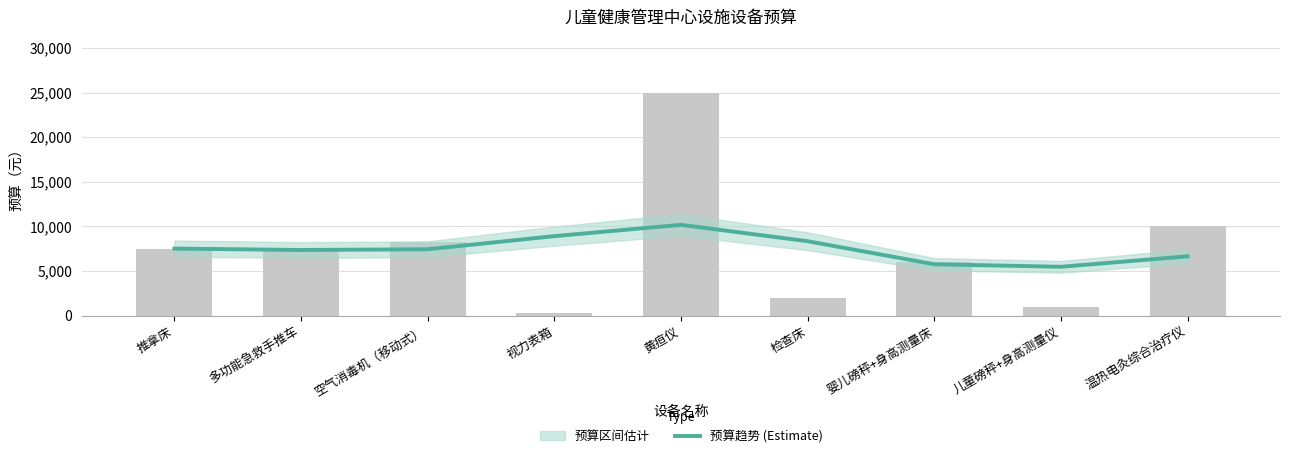

What is the maximum value shown in the chart?

10171.5